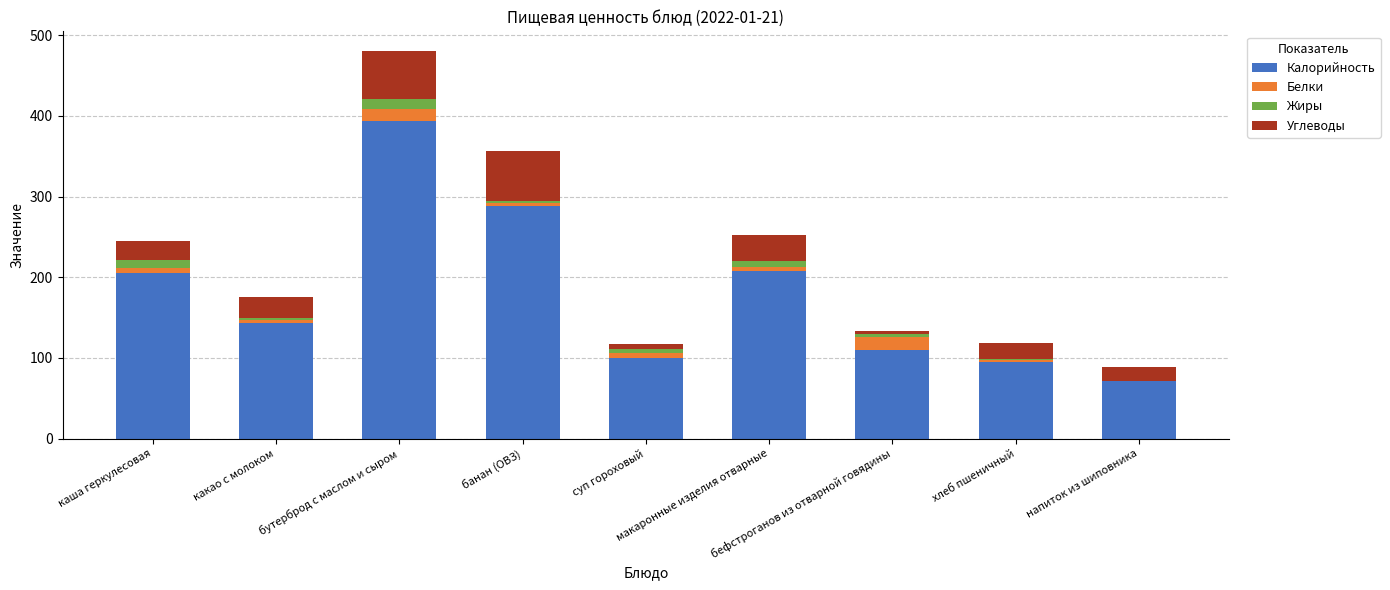

At which label is Жиры closest to 6?

макаронные изделия отварные